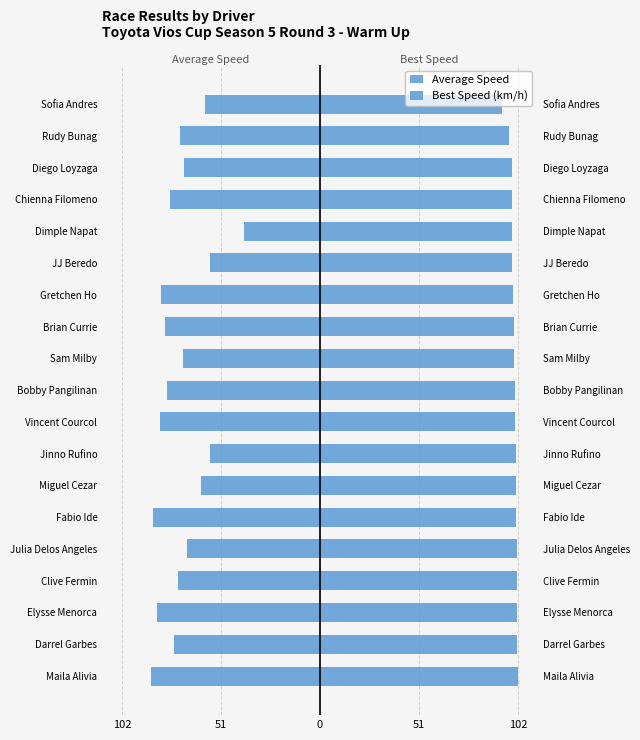

Rank the series by their average value, from highest to lowest.

Best Speed (km/h), Average Speed